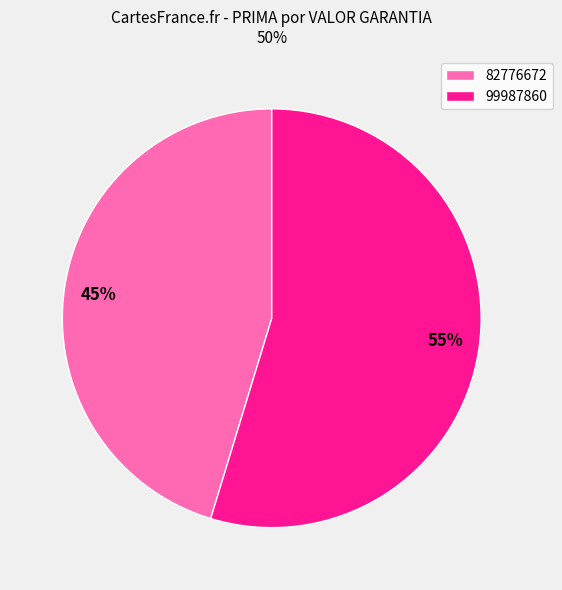

Is there a majority slice in this chart?

Yes